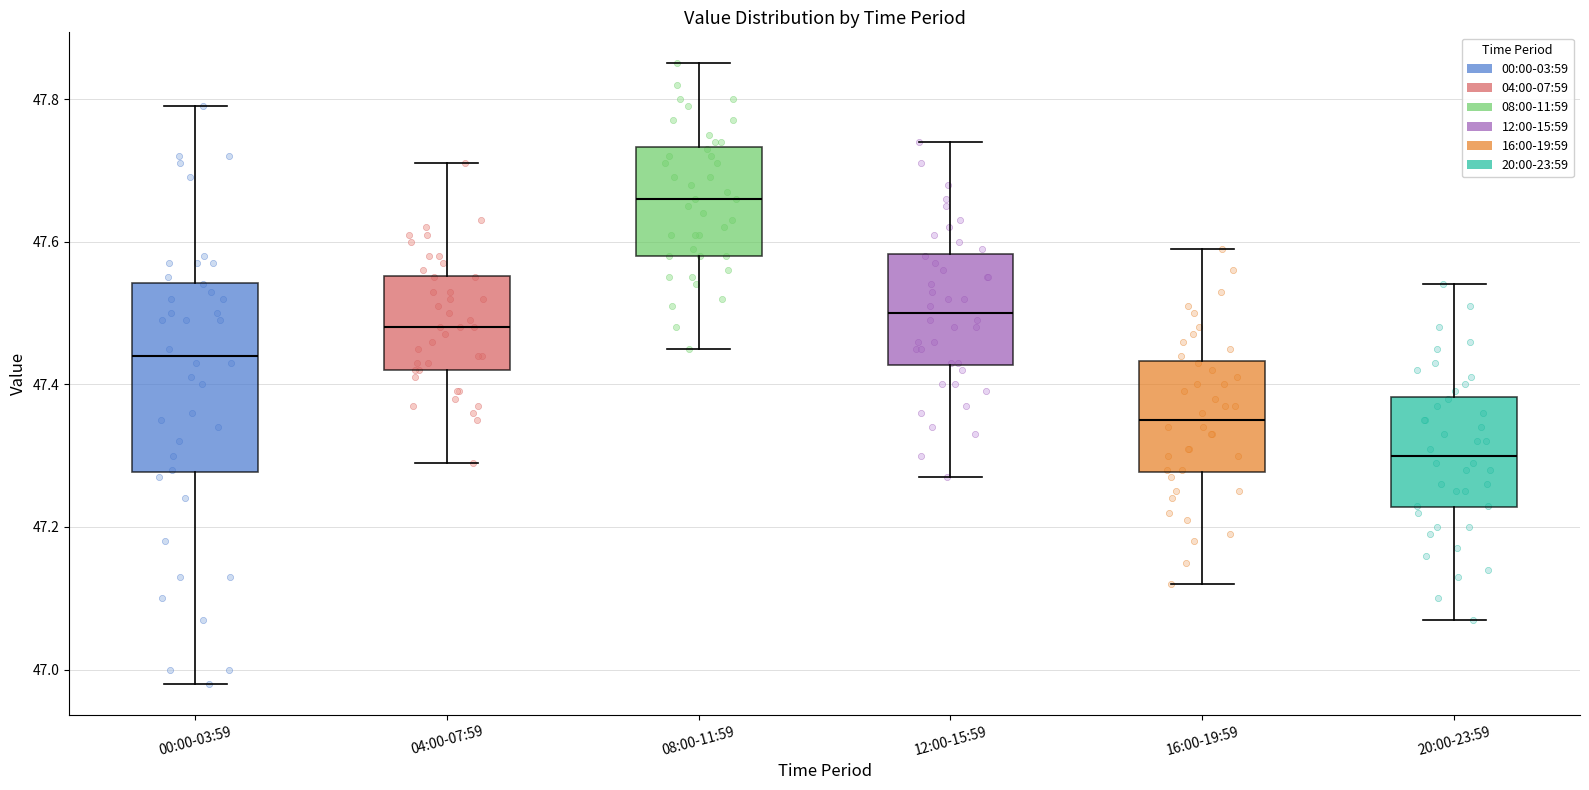

Which box's median line is the highest?

08:00-11:59